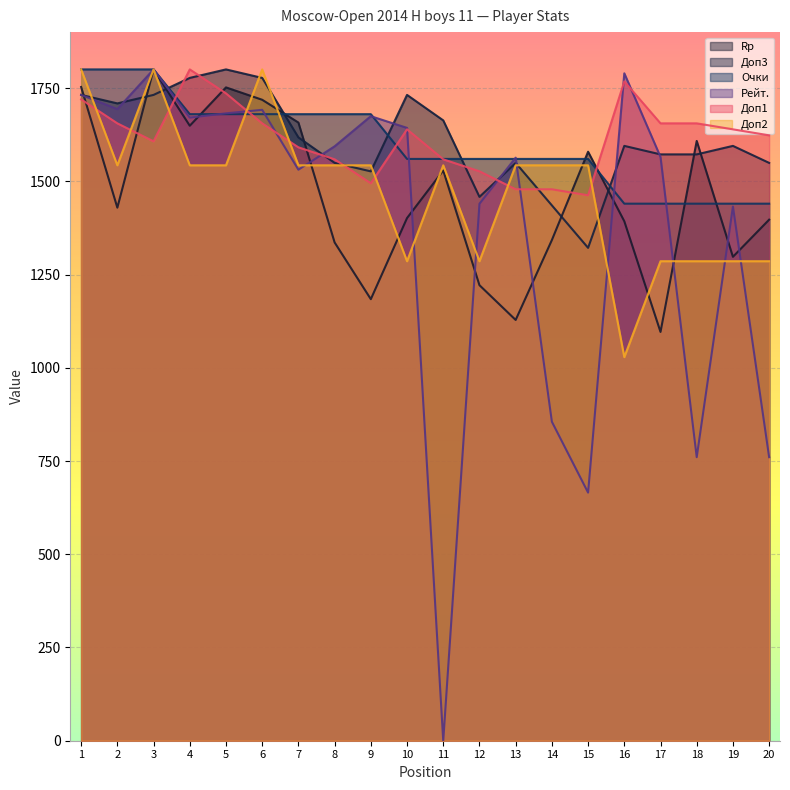

True or false: Доп3 has a value of 965.8 at 18.

False